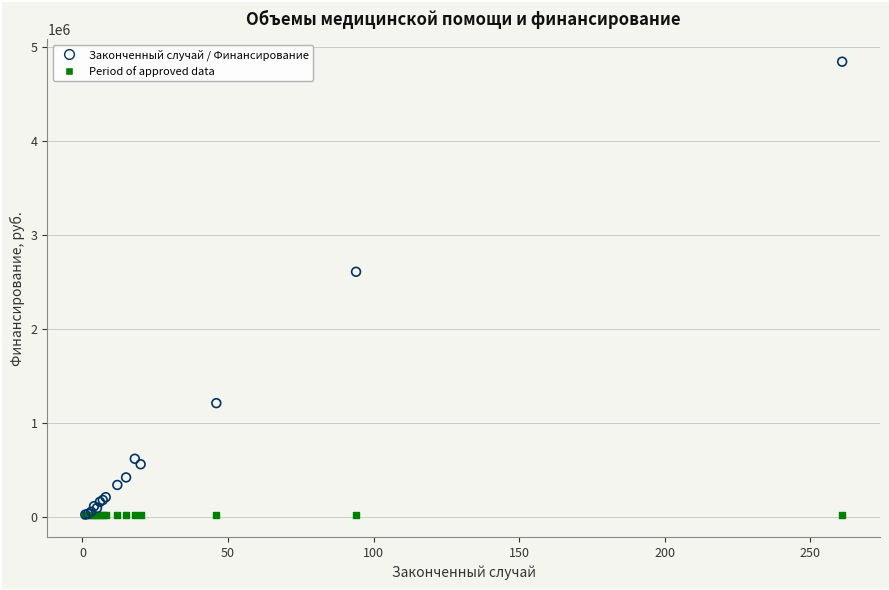

Across all series, what Y value is closest to 2432828?

2606709